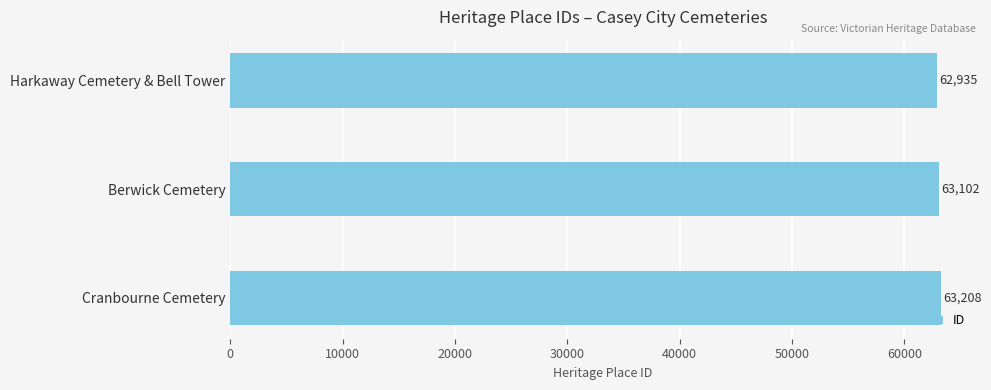

What is the label of the 2nd bar from the top?

Berwick Cemetery